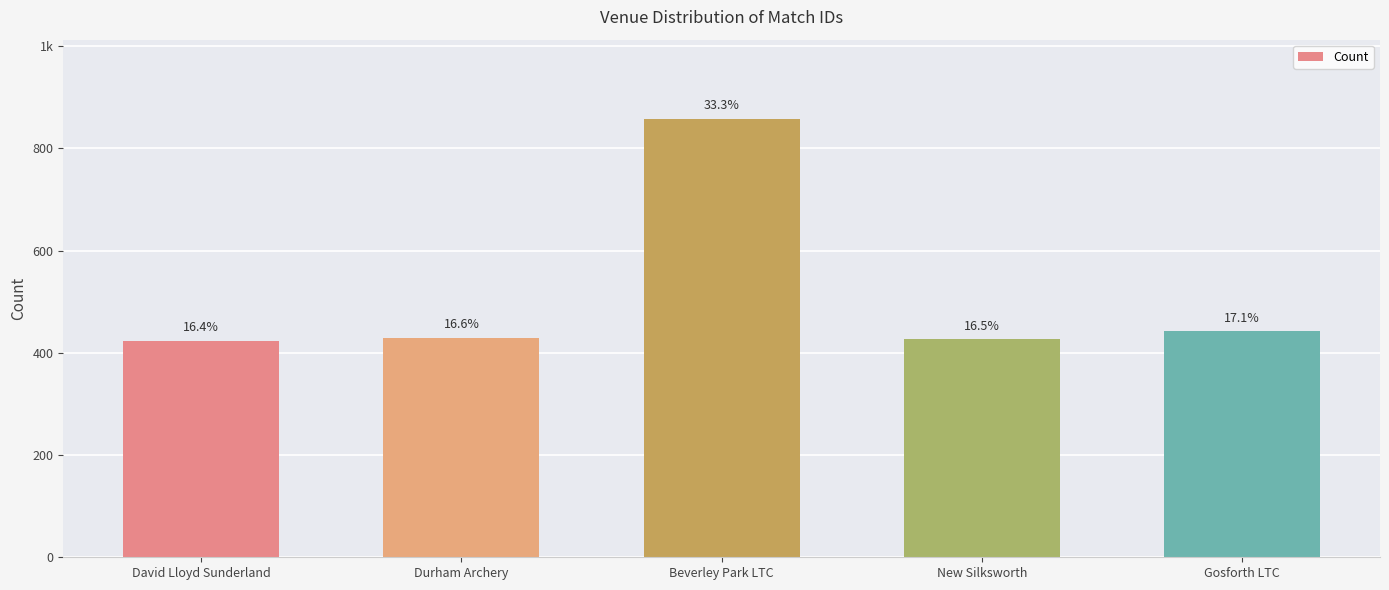

Where is the data nearest to the value 640?

Gosforth LTC